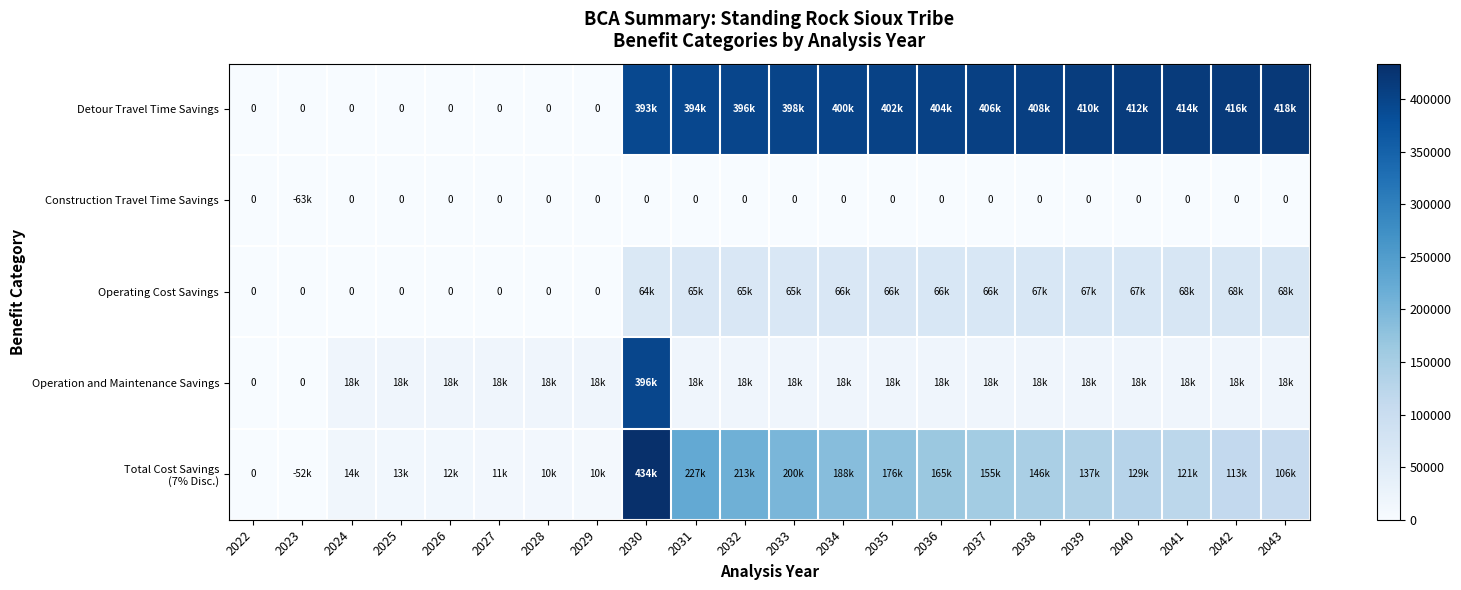

The Total Cost Savings (7% Disc.) series shows 12833.8 at 2025. True or false?

True